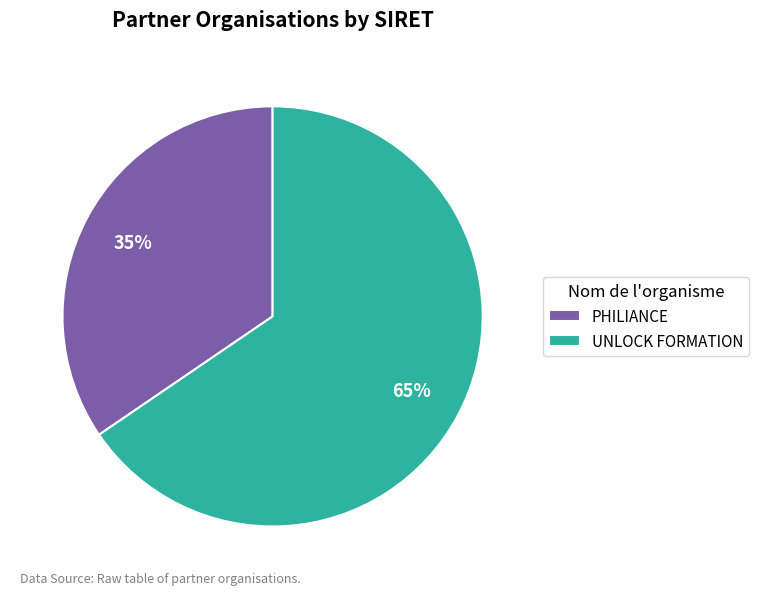

True or false: UNLOCK FORMATION accounts for 65% of the total.

True